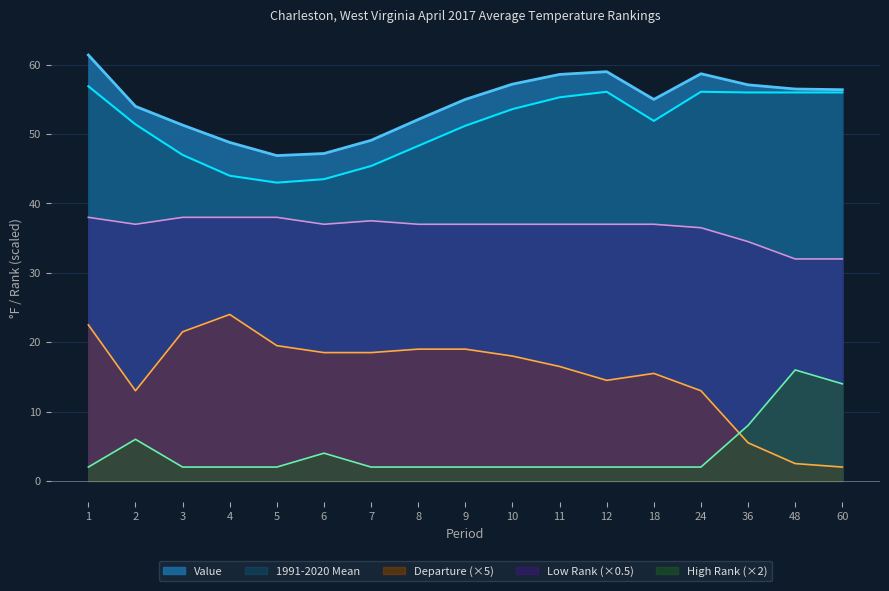

Reading left to right, transcribe all the data shown in this chart.

Value: 61.4	54.0	51.3	48.8	46.9	47.2	49.1	52.1	55.0	57.2	58.6	59.0	55.0	58.7	57.1	56.5	56.4
1991-2020 Mean: 56.9	51.4	47.0	44.0	43.0	43.5	45.4	48.3	51.2	53.6	55.3	56.1	51.9	56.1	56.0	56.0	56.0
Departure: 22.5	13.0	21.5	24.0	19.5	18.5	18.5	19.0	19.0	18.0	16.5	14.5	15.5	13.0	5.5	2.5	2.0
Low Rank: 38.0	37.0	38.0	38.0	38.0	37.0	37.5	37.0	37.0	37.0	37.0	37.0	37.0	36.5	34.5	32.0	32.0
High Rank: 2.0	6.0	2.0	2.0	2.0	4.0	2.0	2.0	2.0	2.0	2.0	2.0	2.0	2.0	8.0	16.0	14.0